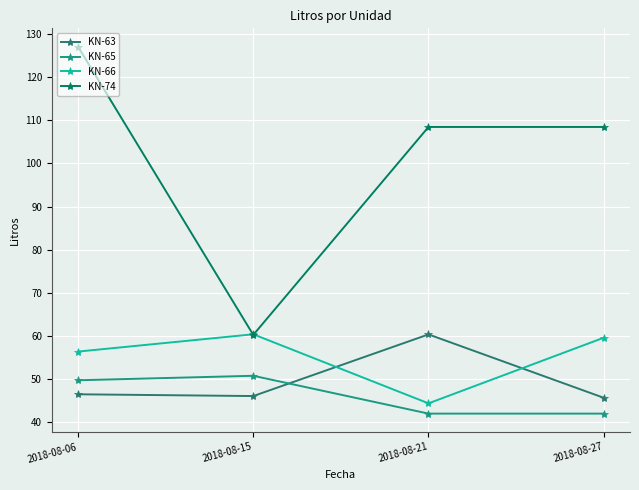

What is the value of the KN-63 point at the 3rd from the left?

60.4